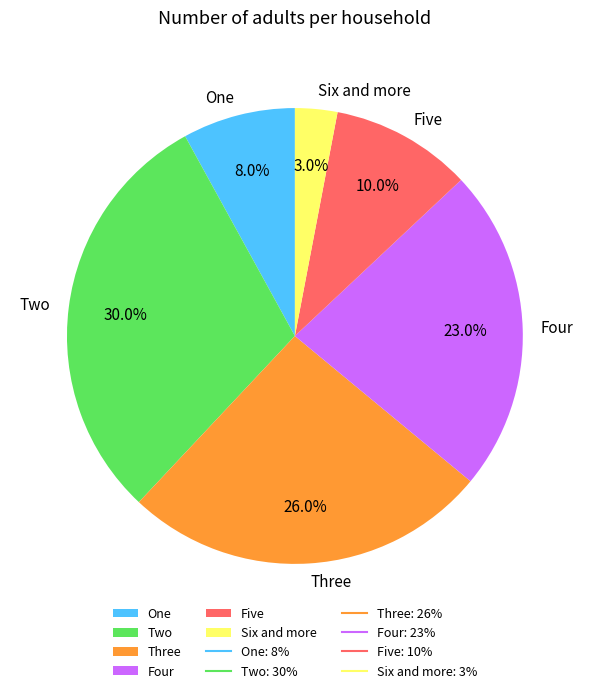

Does Six and more account for over 50% of the chart?

No